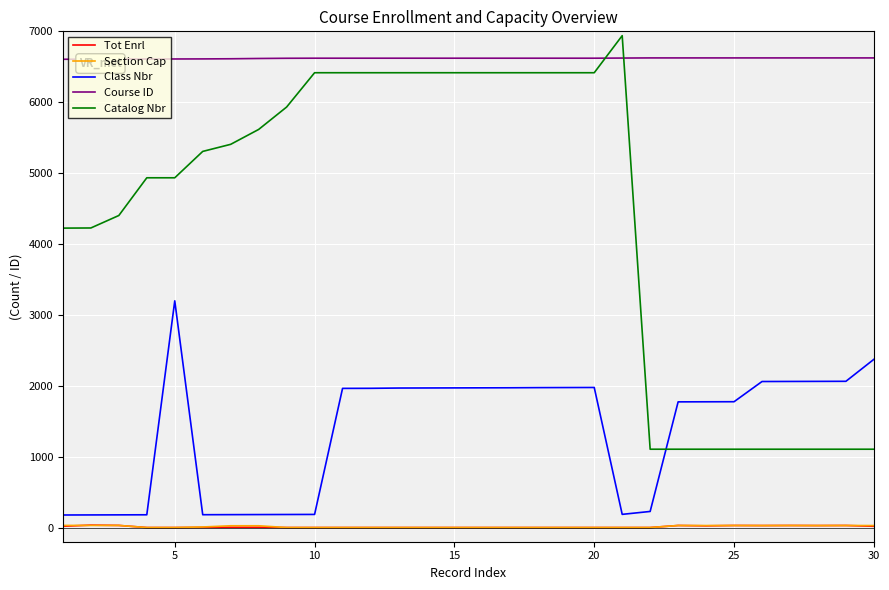

Which series has the largest total across all categories?

Course ID